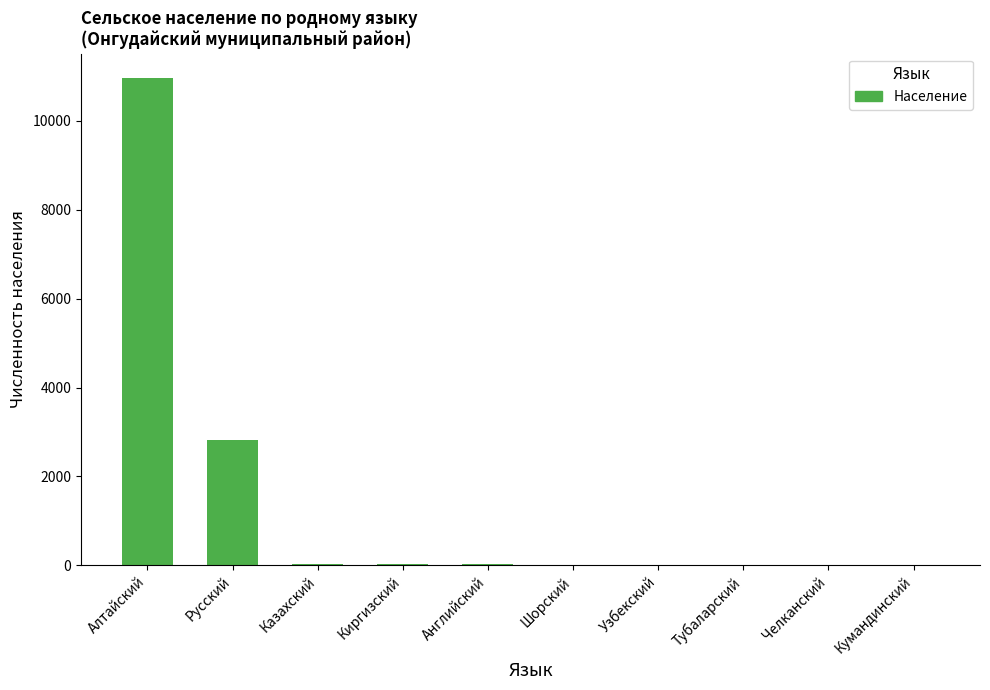

Between Русский and Алтайский, which is larger?

Алтайский